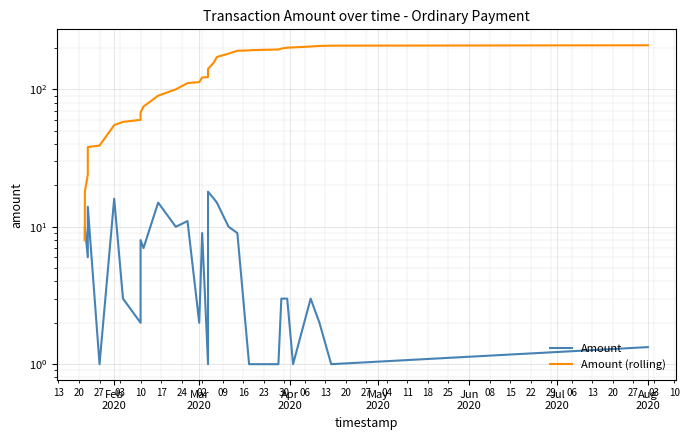

What is the value of the Amount point at the 6th from the left?

16.0